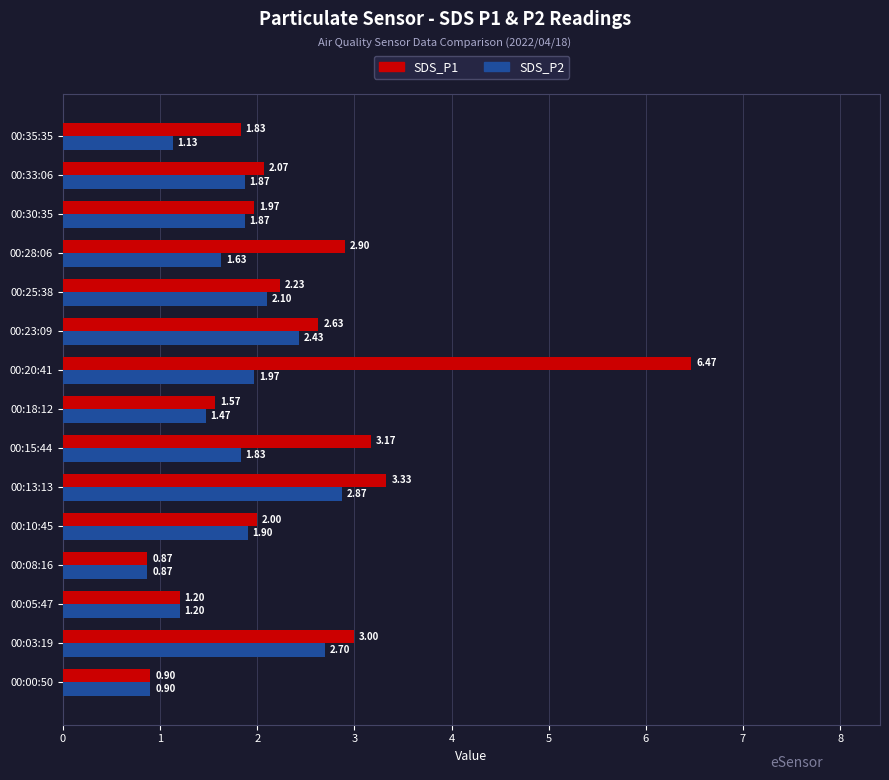

Rank the categories by SDS_P1 value from highest to lowest.

00:20:41, 00:13:13, 00:15:44, 00:03:19, 00:28:06, 00:23:09, 00:25:38, 00:33:06, 00:10:45, 00:30:35, 00:35:35, 00:18:12, 00:05:47, 00:00:50, 00:08:16